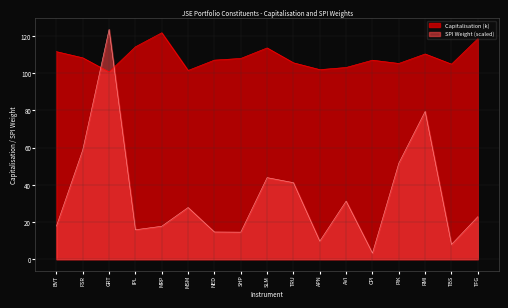

How many data points are above 106?

10